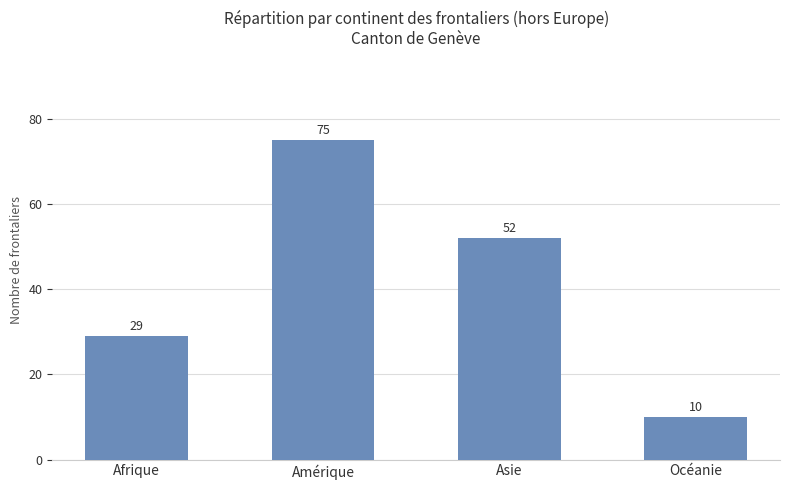

The value at Afrique is 29. True or false?

True